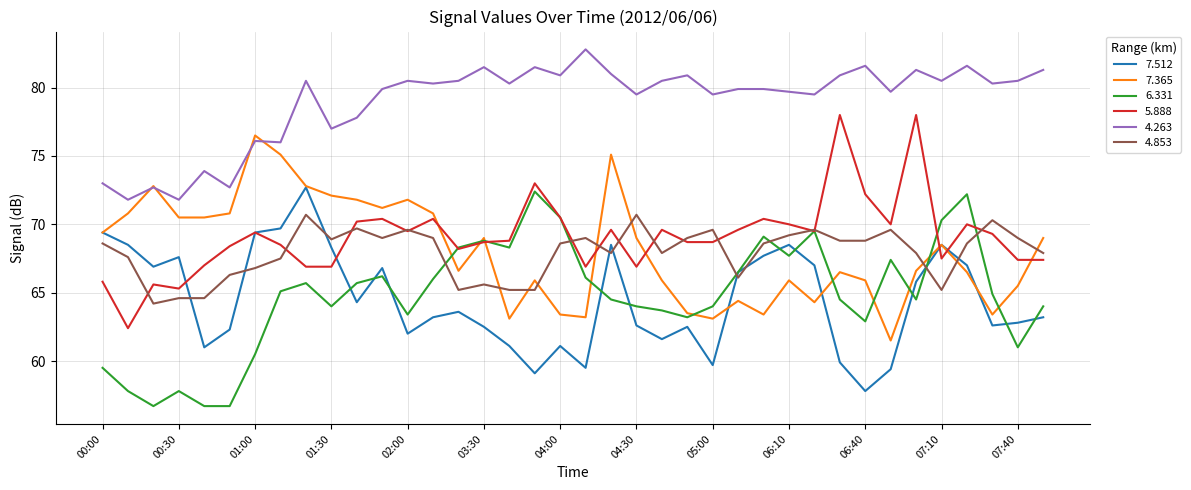

What is the maximum value shown in the chart?

82.8